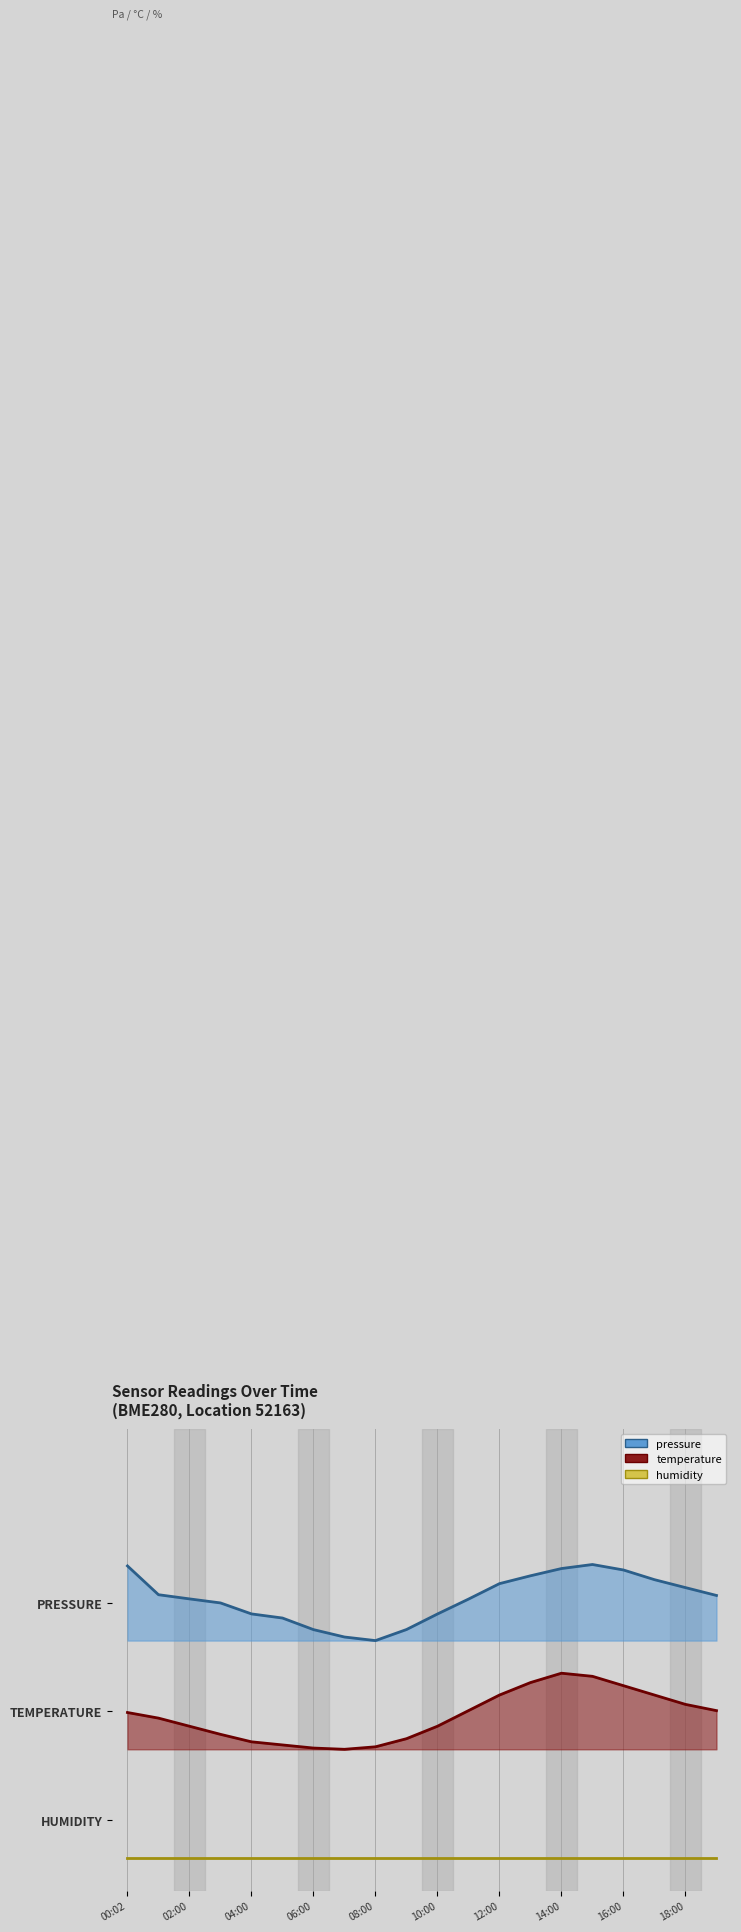

True or false: temperature and pressure cross at least once.

False